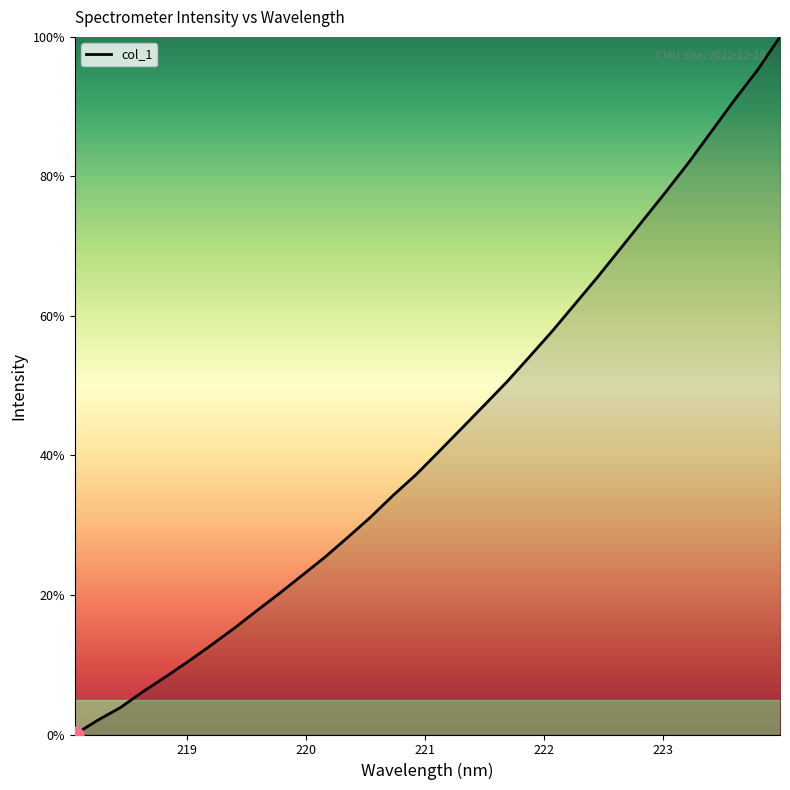

What is the greatest value displayed?

100.0